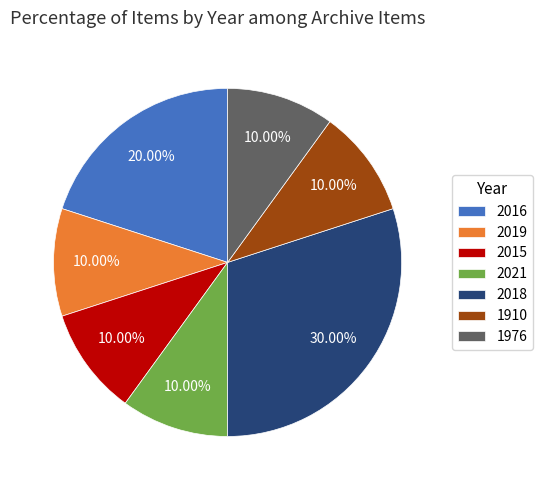

What percentage is NOT represented by 2015?

90.0%